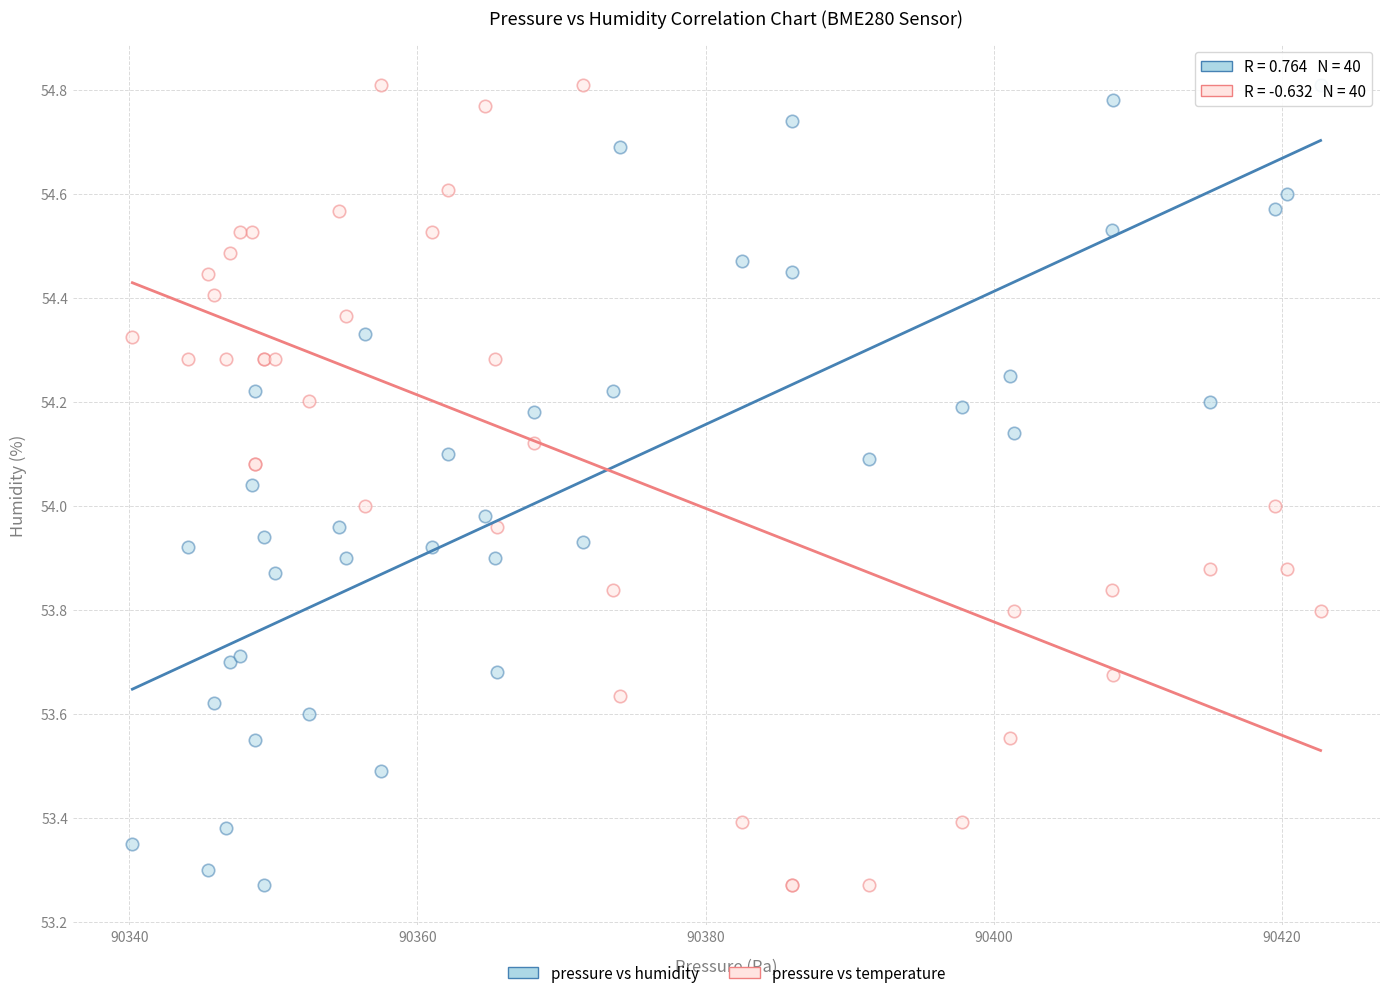

What is the X range (max minus min) for the scatter plot?

82.5